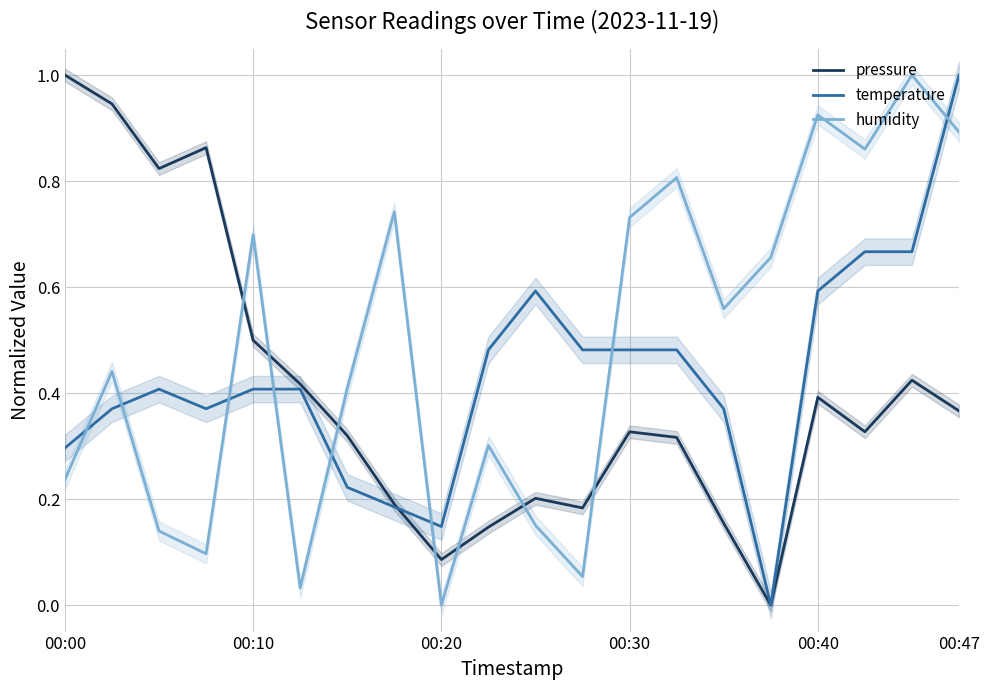

The humidity series shows 0.4 at 00:30. True or false?

False